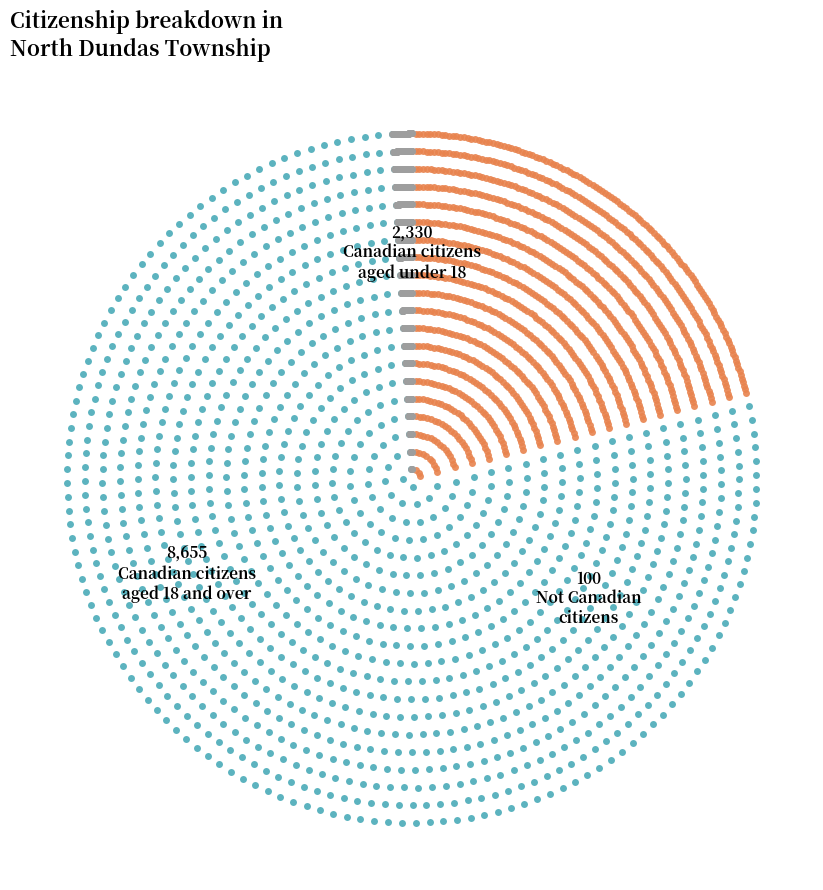

Is the sum of Not Canadian citizens and Canadian citizens aged under 18 greater than half?

No